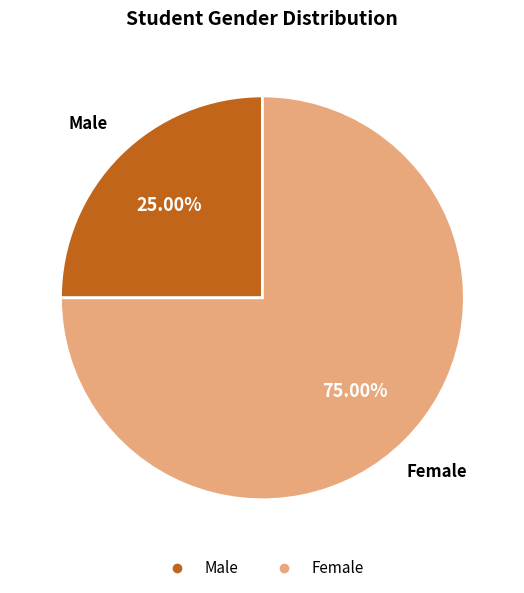

Is there a majority slice in this chart?

Yes